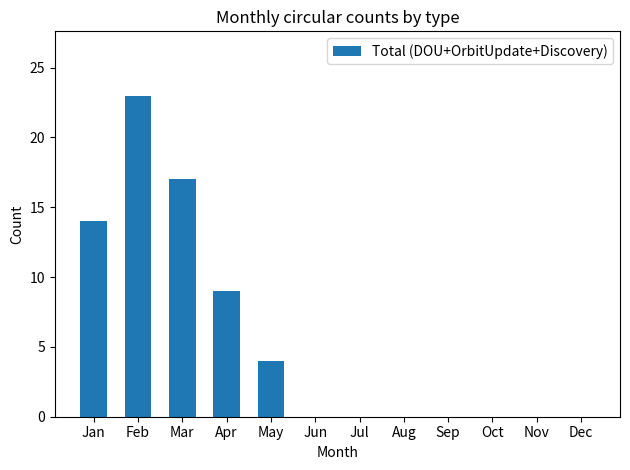

Which category has the highest value across all series?

Feb